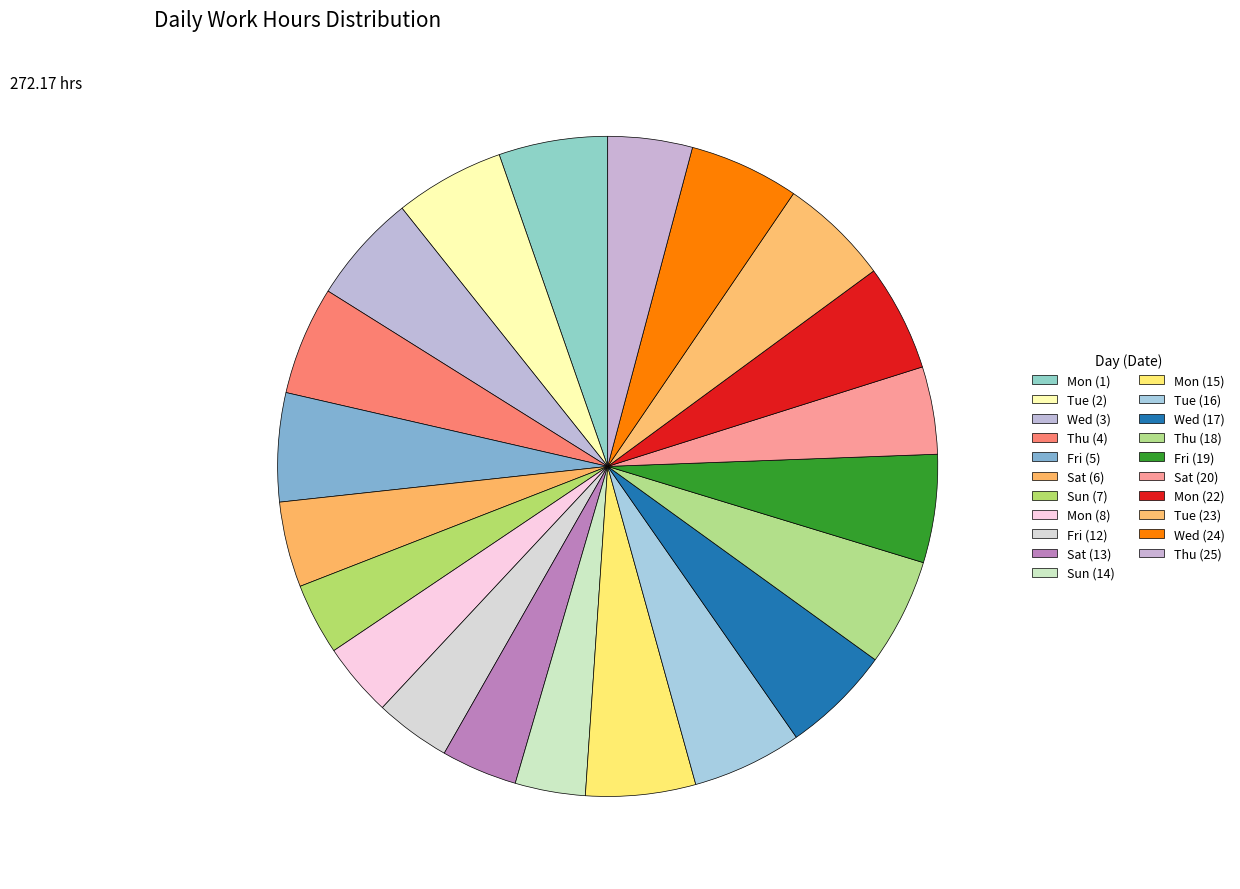

What percentage is the Wed (24) slice, to the nearest percent?

5%